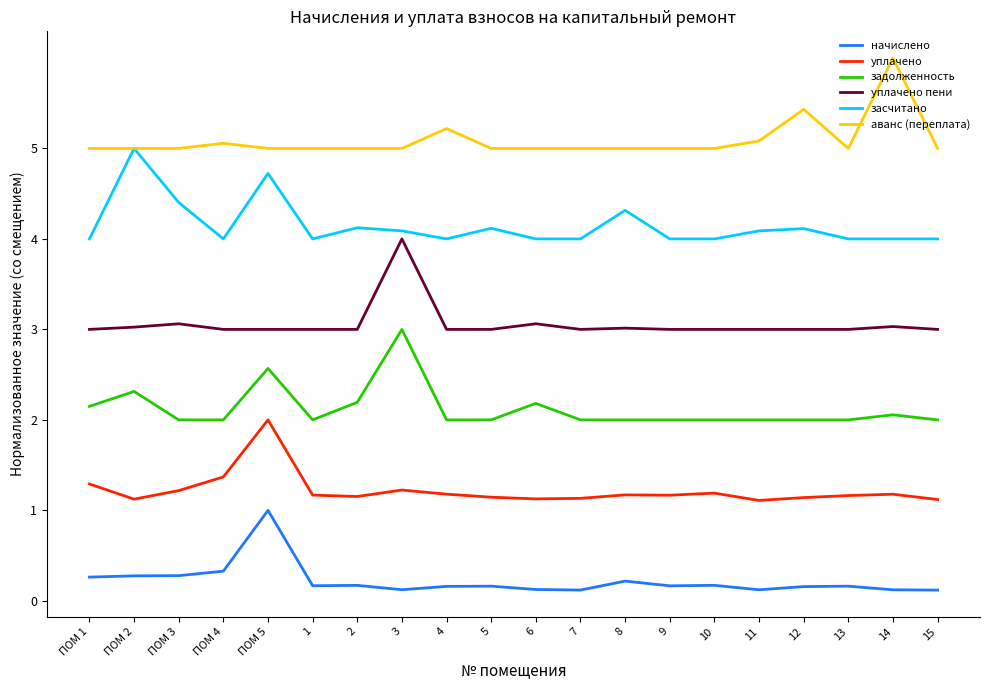

Where is the first local maximum for задолженность?

ПОМ 2